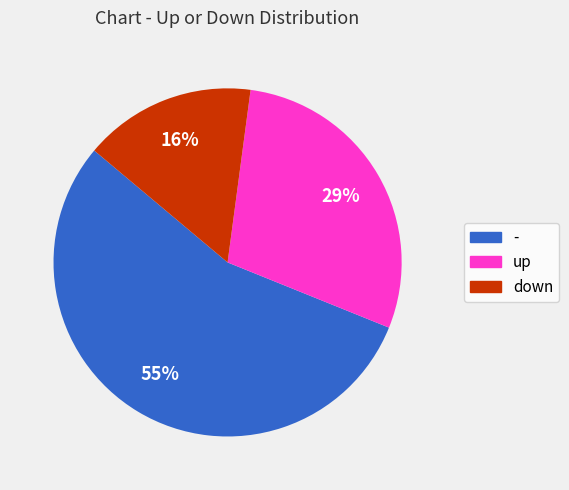

What is the majority slice?

-